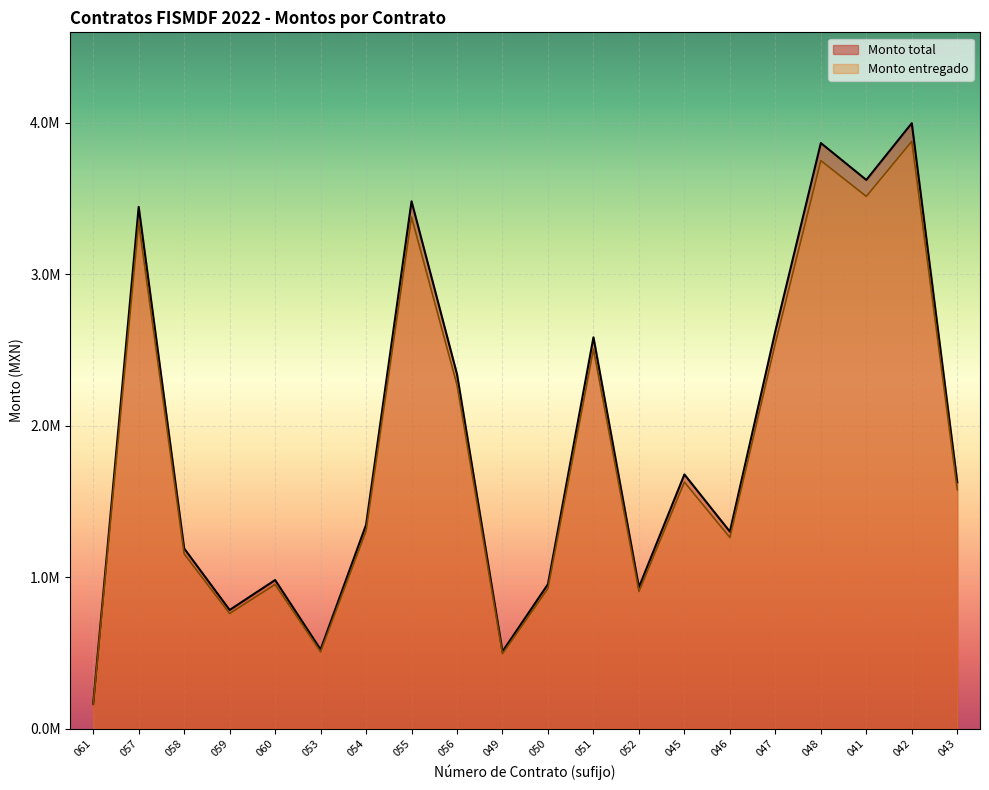

What is the lowest value of the Monto entregado series?

159582.7